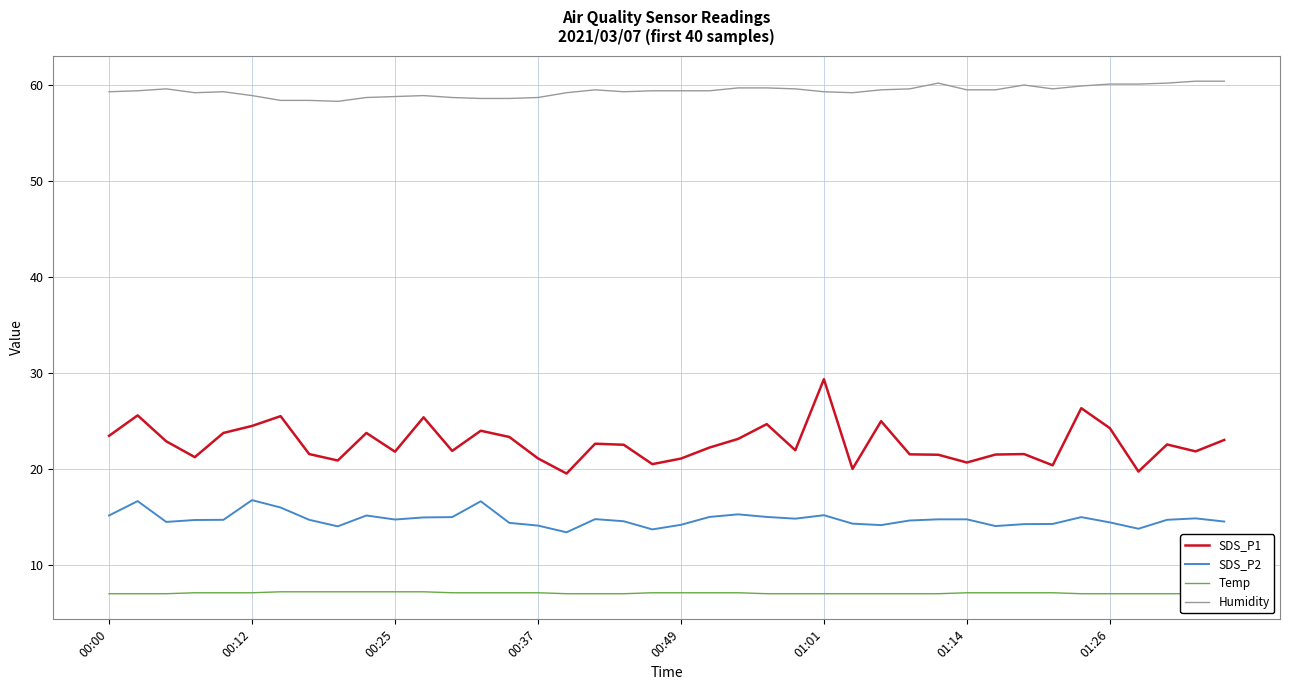

True or false: Humidity has more than 2 interior local peaks.

True